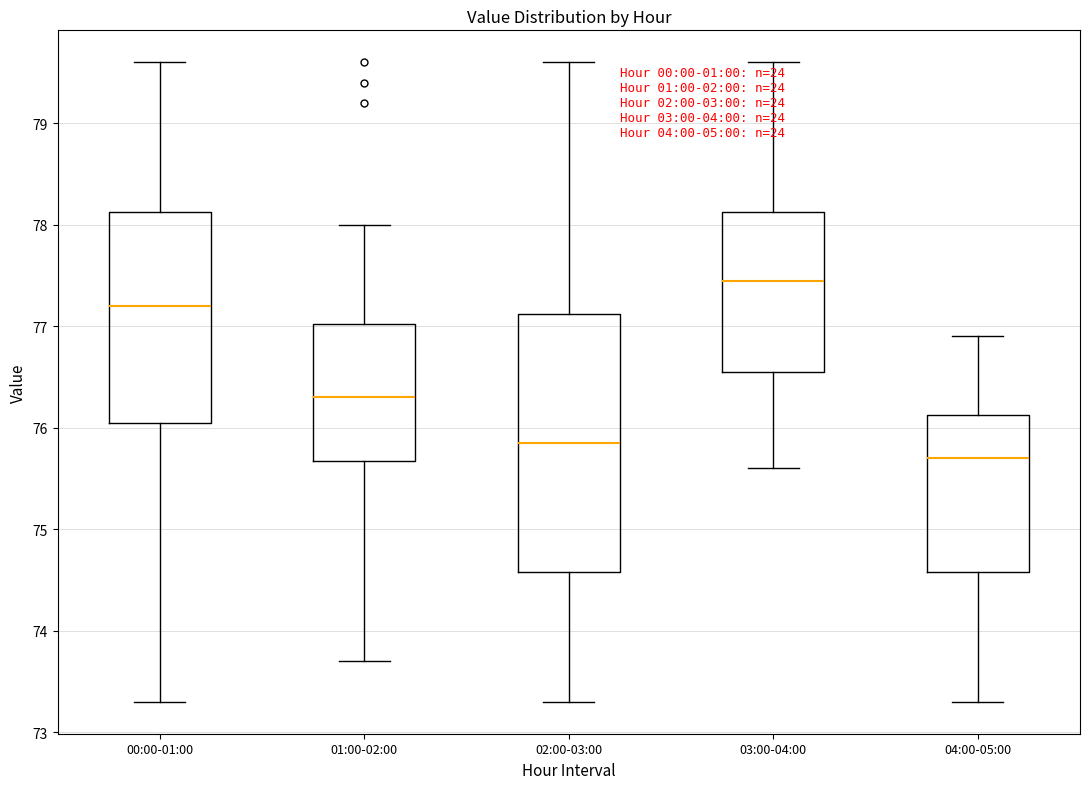

Which box is the tallest, from its lower edge to its upper edge?

02:00-03:00